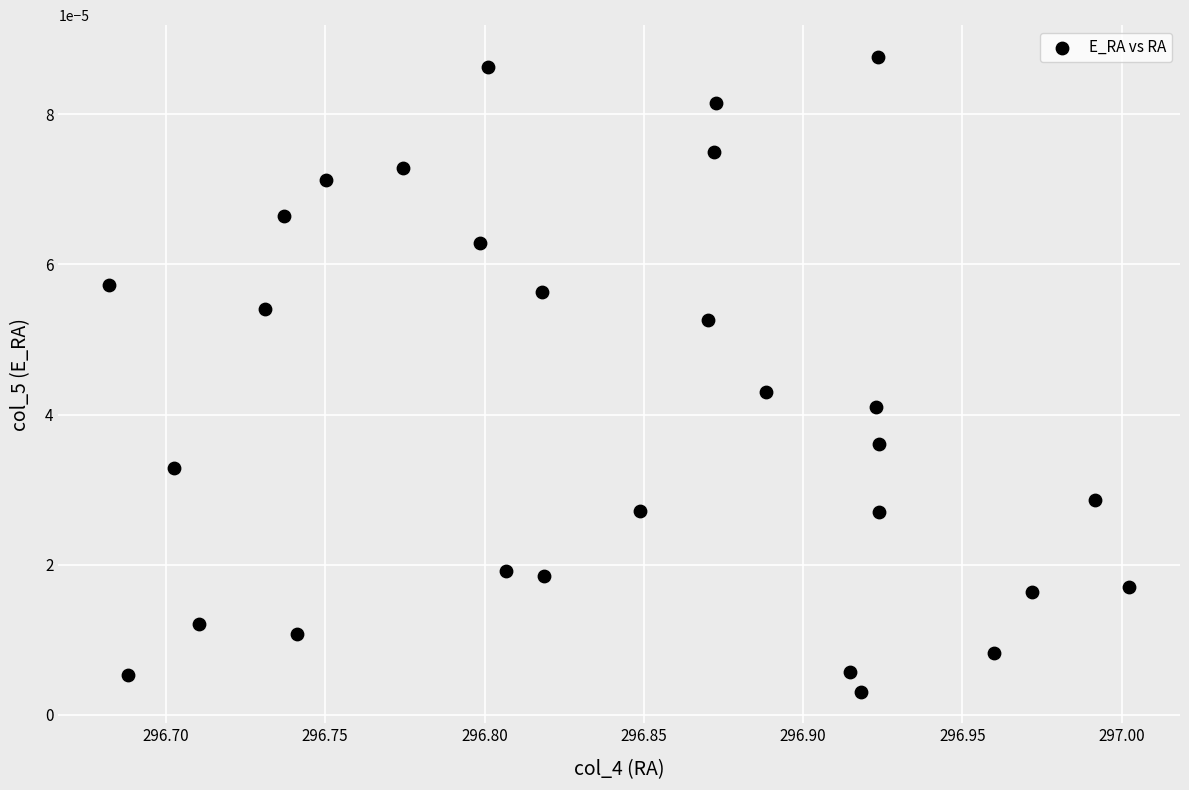

What is the range of X values (max minus min)?

0.3